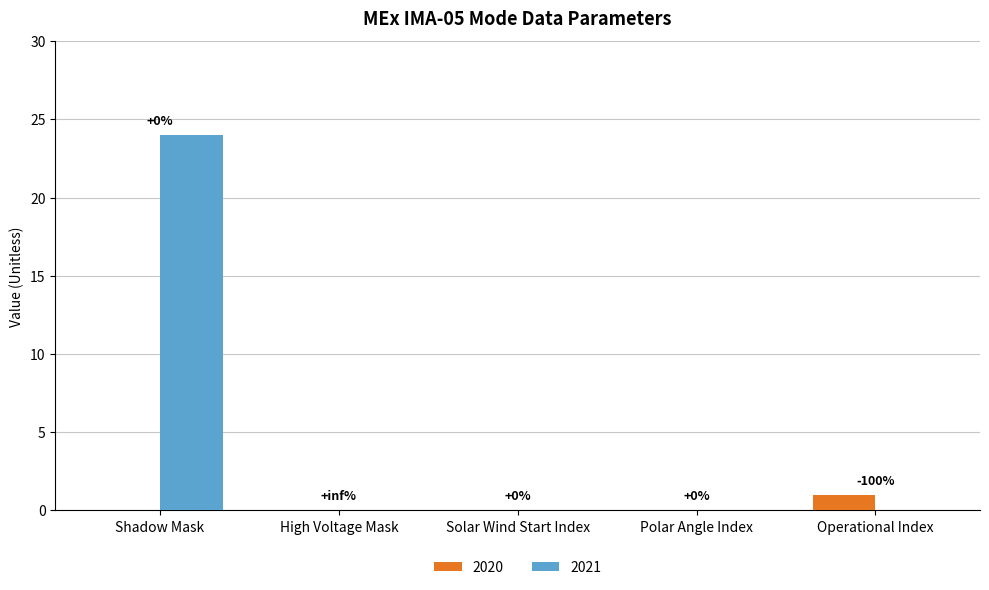

Which category has the highest value across all series?

Shadow Mask